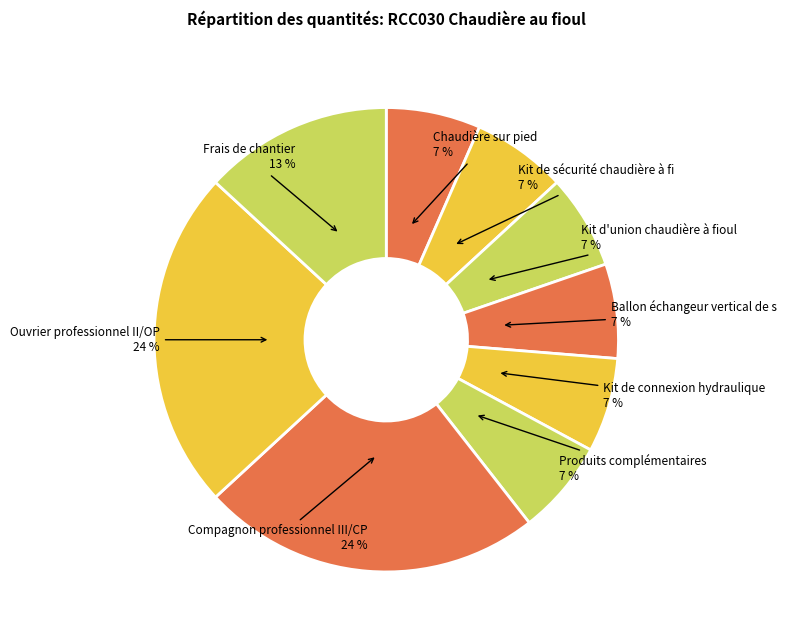

How many slices are in this pie chart?

9